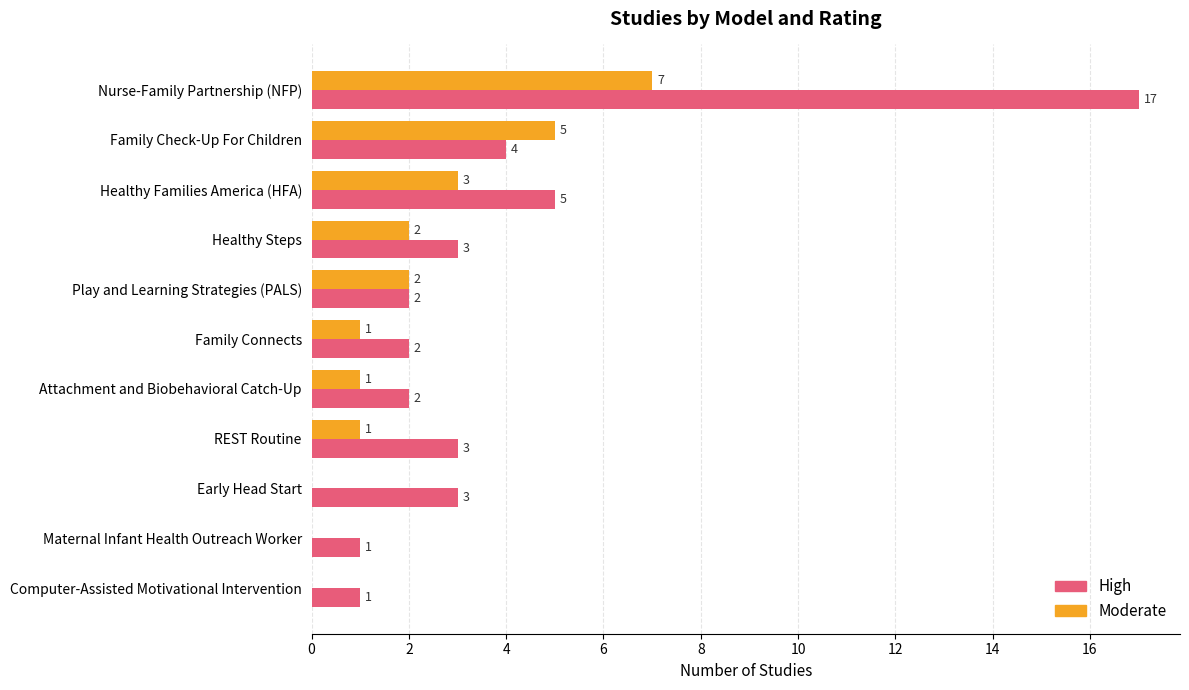

Which series changed the most between Family Check-Up For Children and Attachment and Biobehavioral Catch-Up?

Moderate